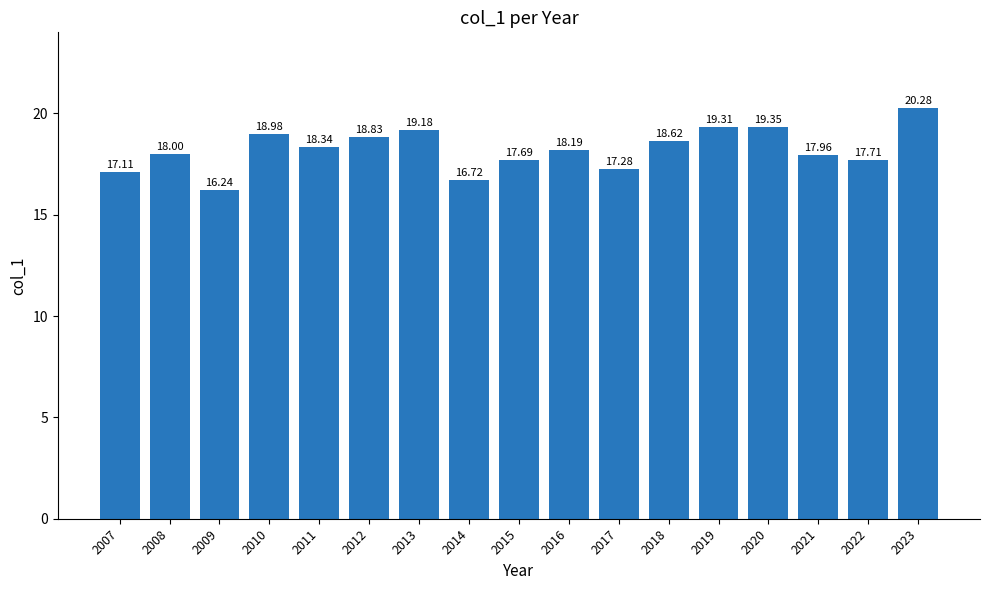

At which category does the chart reach its minimum across all series?

2009